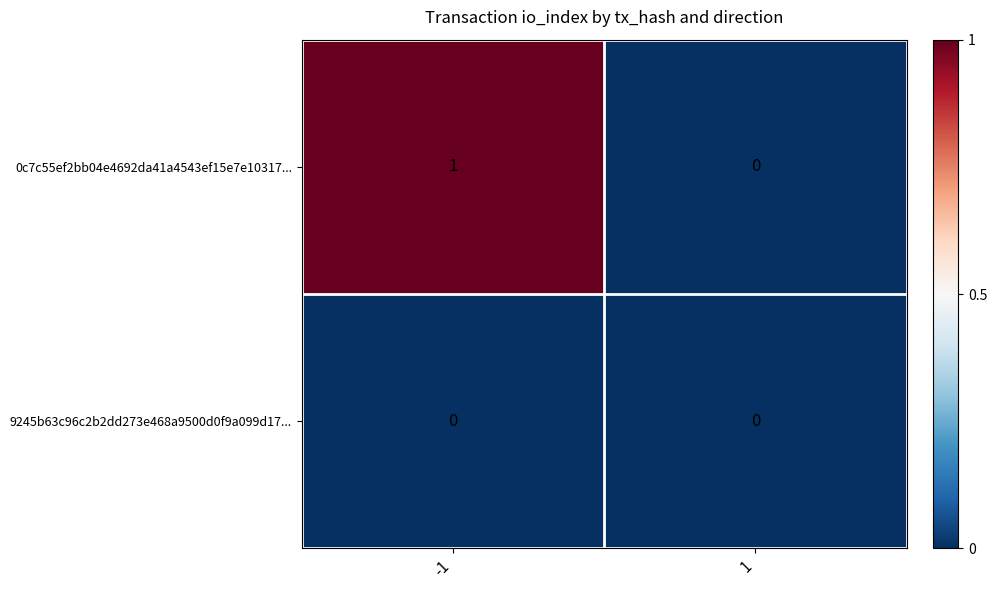

Which series has the largest total across all categories?

0c7c55ef2bb04e4692da41a4543ef15e7e10317...